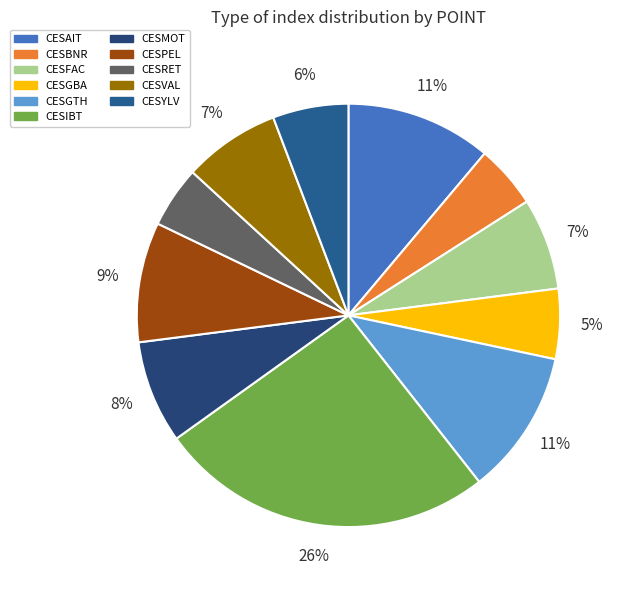

Count the number of slices in the pie.

11